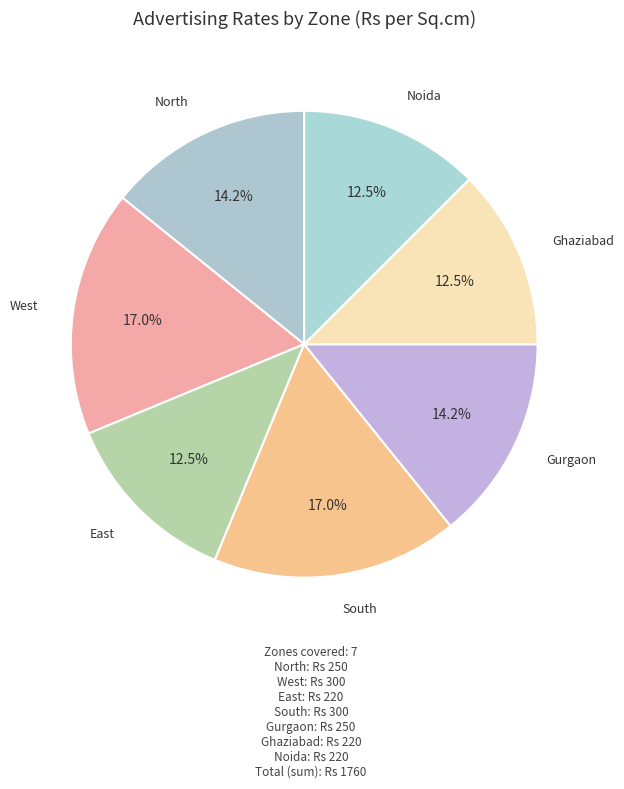

How many slices are in this pie chart?

7